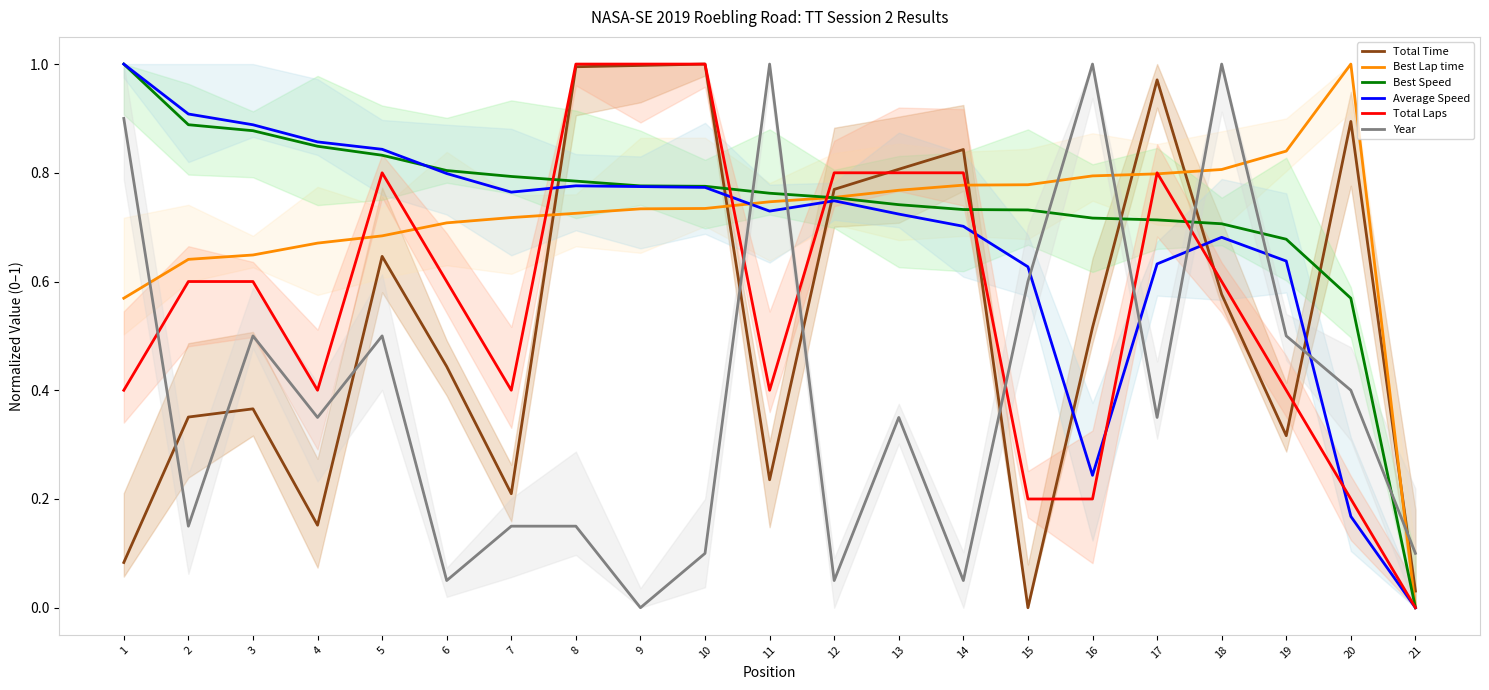

What is the value of the Best Lap time point at the 19th from the left?

0.8